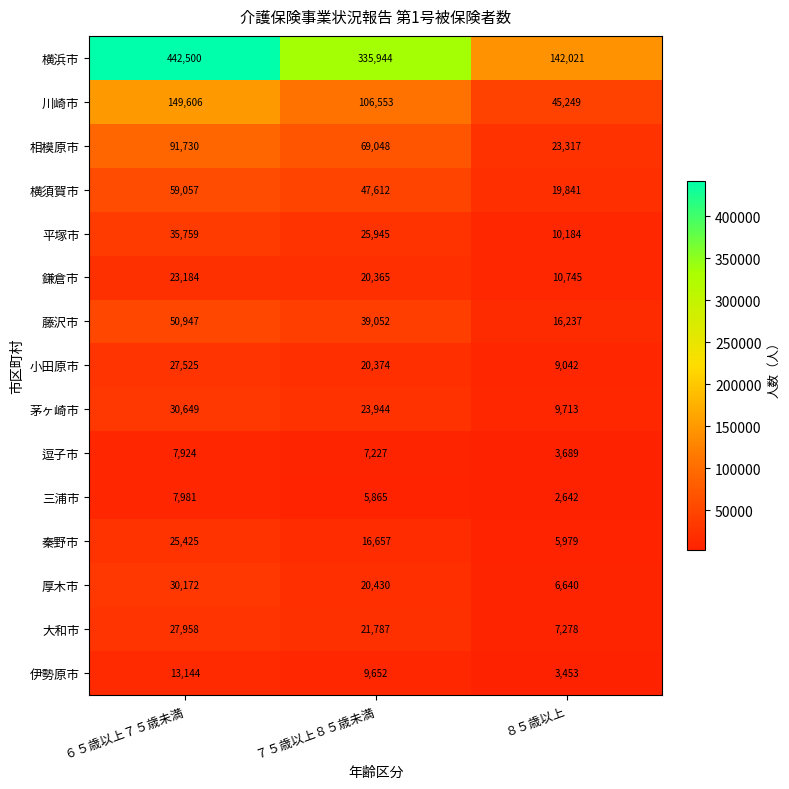

What is the difference between the highest and lowest values at ７５歳以上８５歳未満?

330079